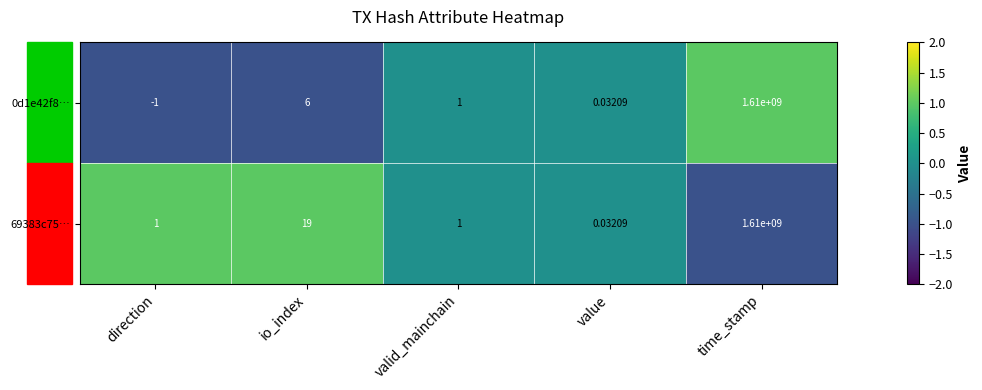

Is the value of 0d1e42f8… at io_index greater than the value of 69383c75… at io_index?

No